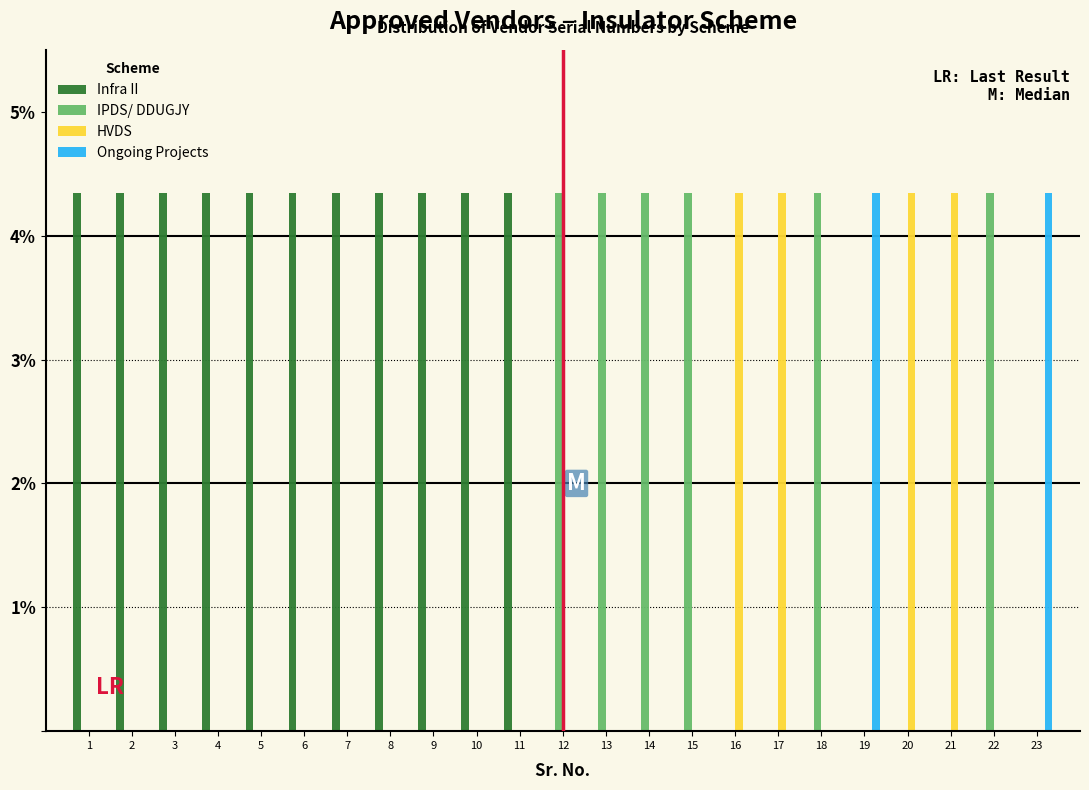

What is the height of the HVDS bar covering 16.5 to 17.5 on the x-axis? The values are not printed on the chart, so give them approximately, as read against the axis.

4.3